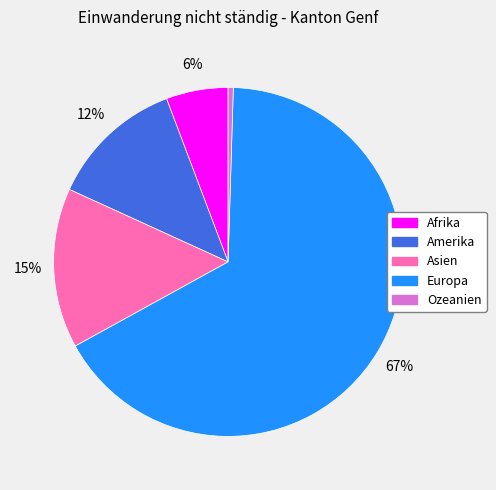

Which slice is the largest?

Europa